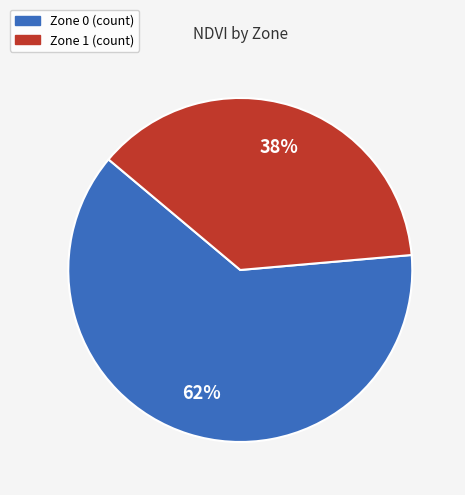

To the nearest percent, what is the combined percentage of Zone 1 and Zone 0?

100%